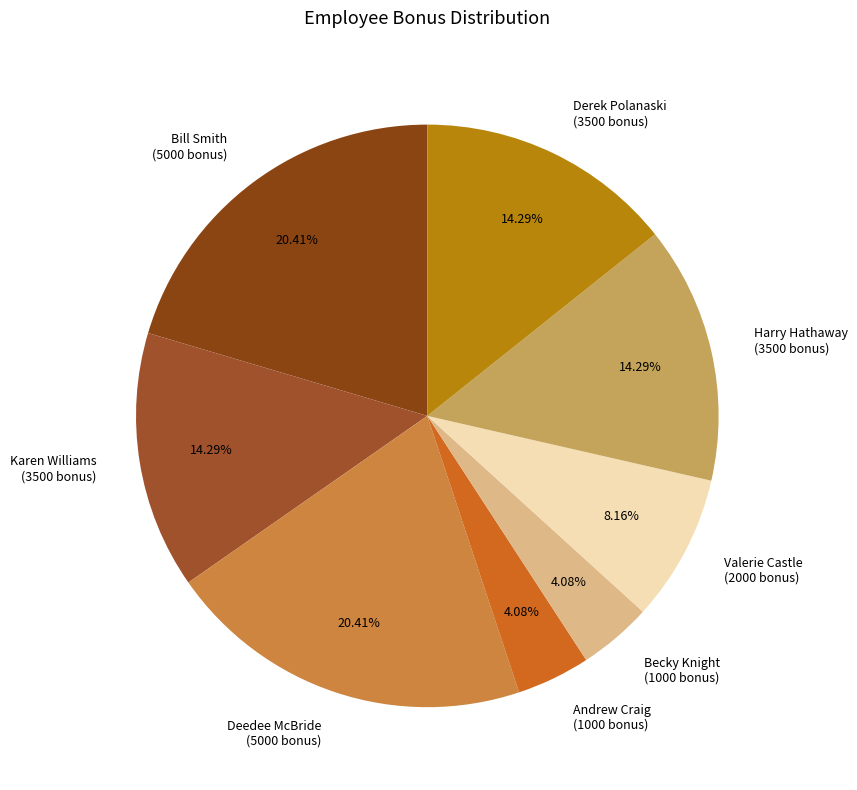

Does Andrew Craig (1000 bonus) account for over 50% of the chart?

No